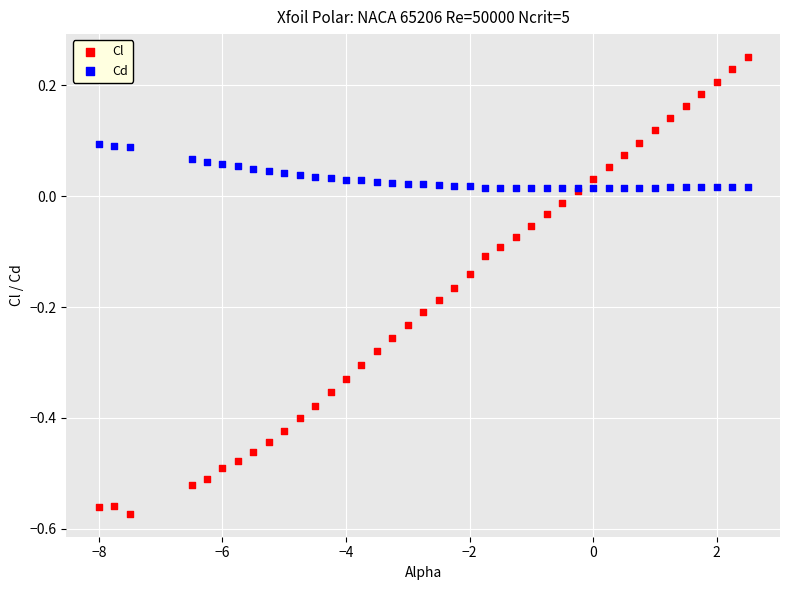

Which series has the largest Y range (max minus min)?

Cl